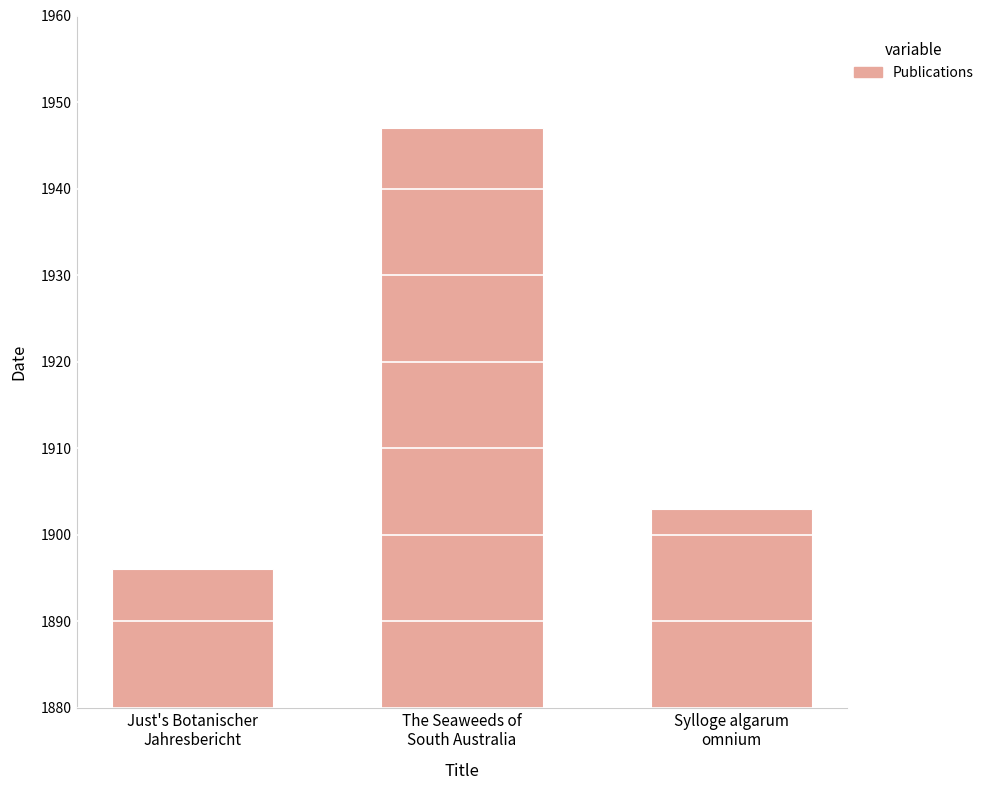

What is the value of the 1st bar from the left?

1896